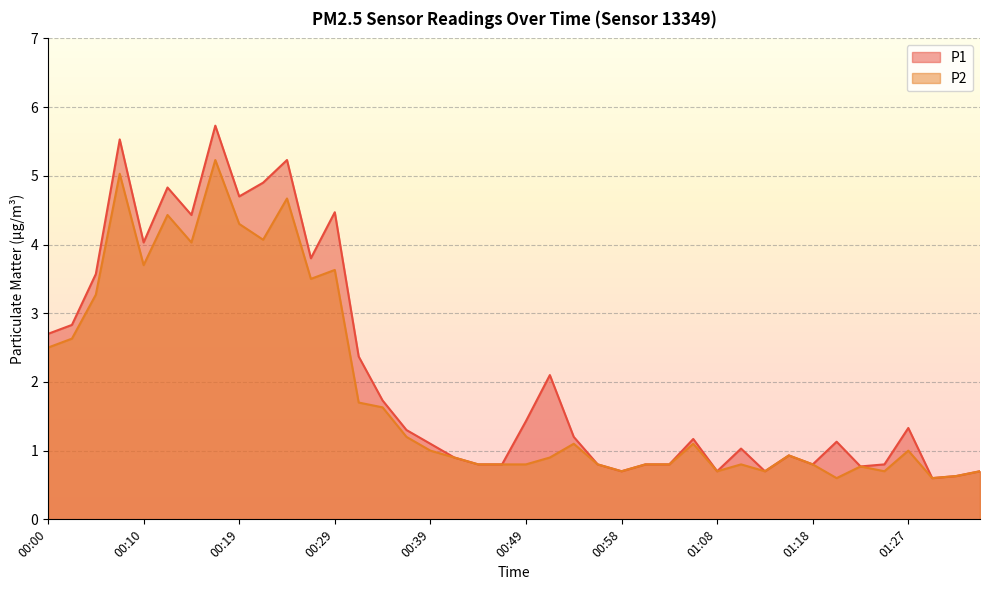

Which series has the largest total across all categories?

P1